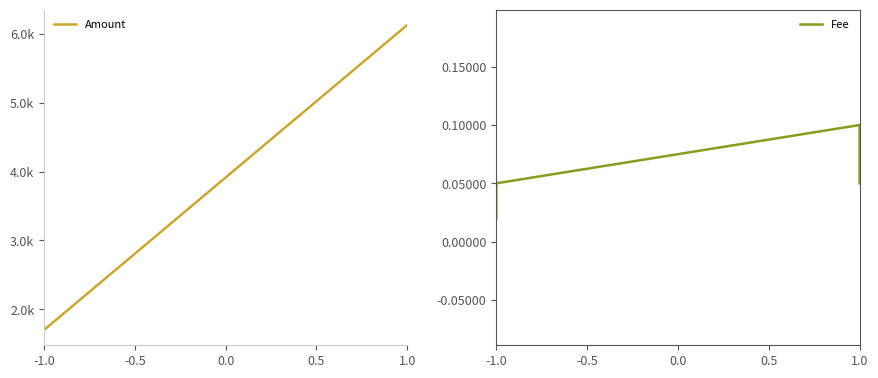

Where is Fee nearest to the value 0?

-1.0